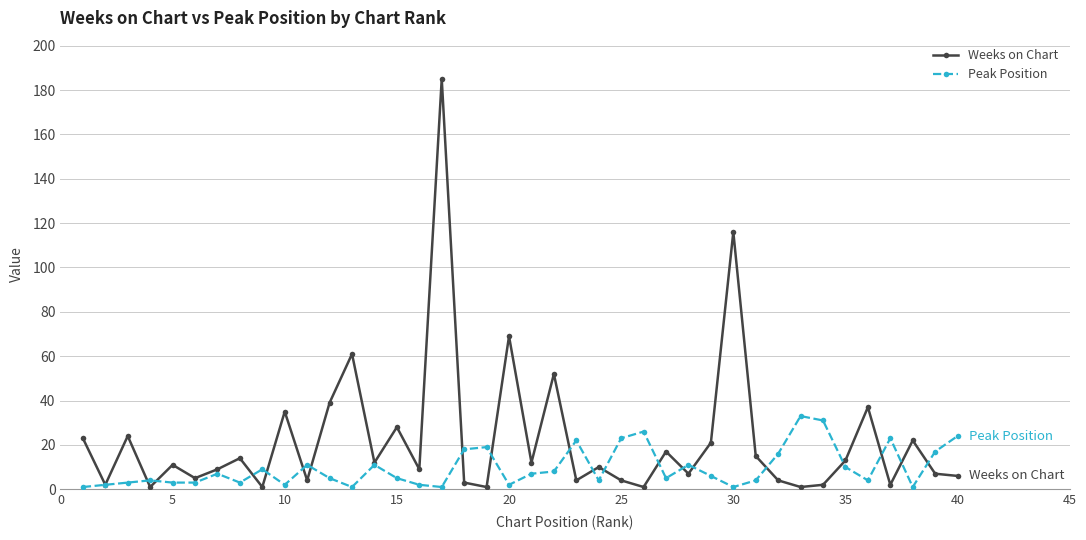

Rank the series by their average value, from highest to lowest.

Weeks on Chart, Peak Position